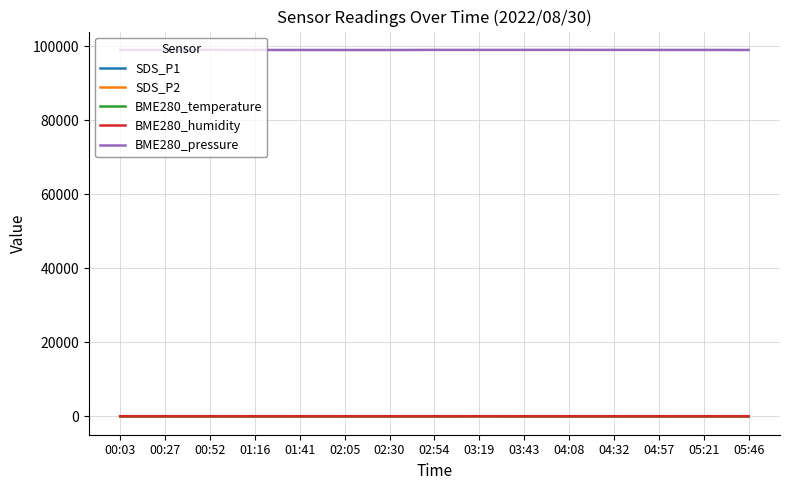

At which label does BME280_pressure first exceed 99066?

00:03